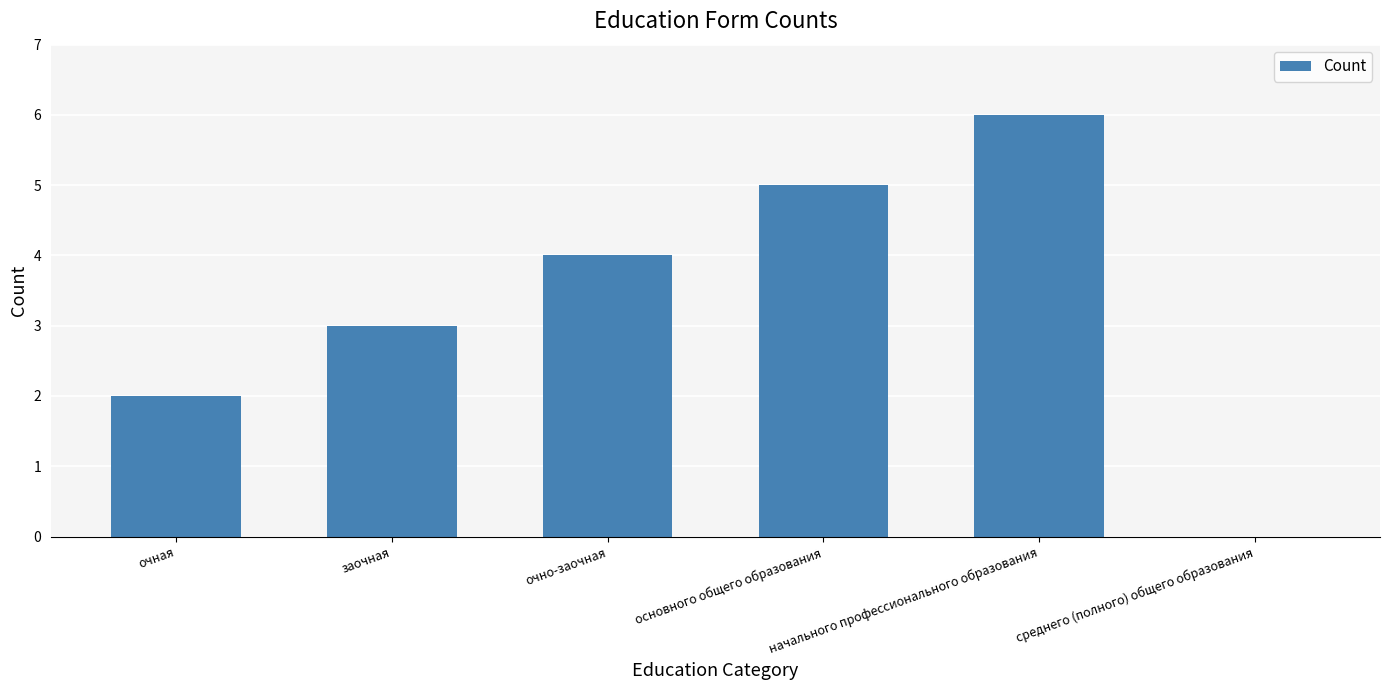

What value does the data have at заочная?

3